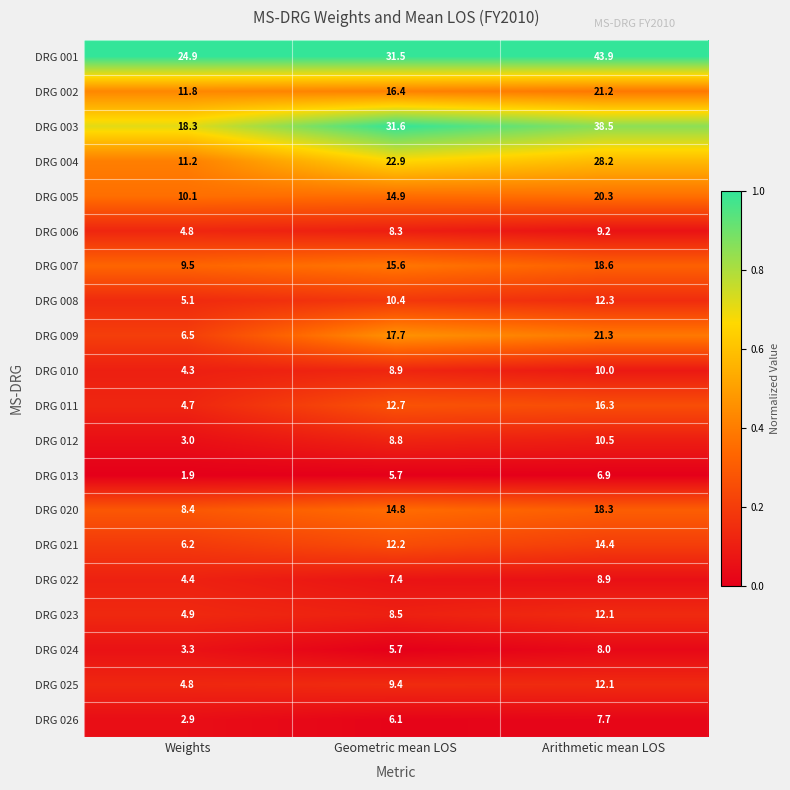

Which series has the largest range (max minus min)?

DRG 003